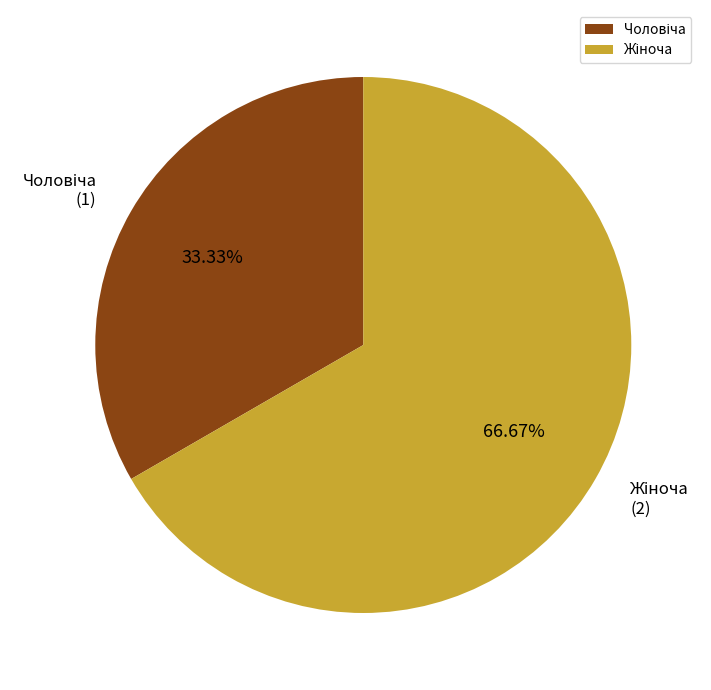

Is there any slice that represents more than half of the pie?

Yes